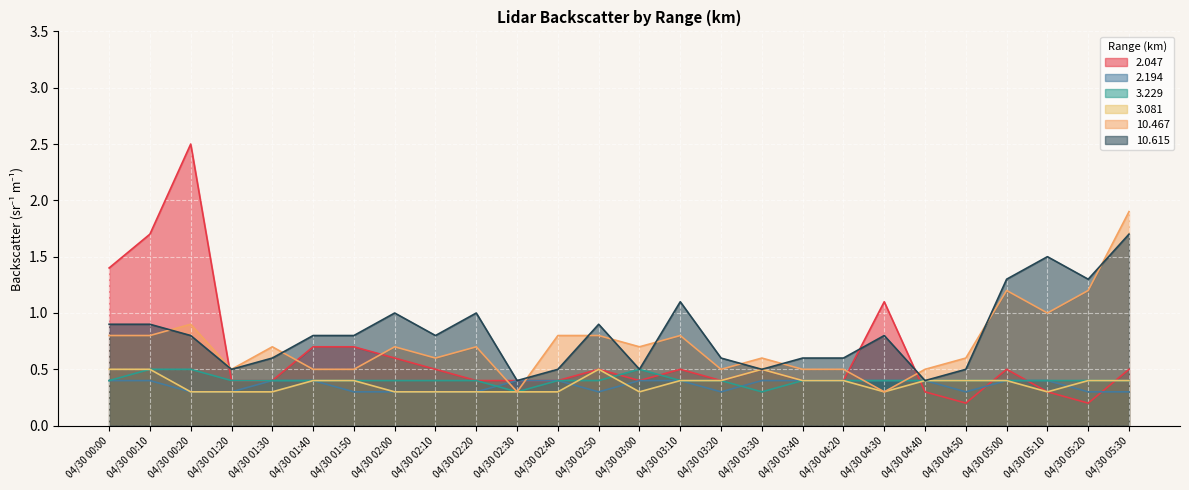

In 2.047, how many points are lower than both neighbors (excluding endpoints)?

4